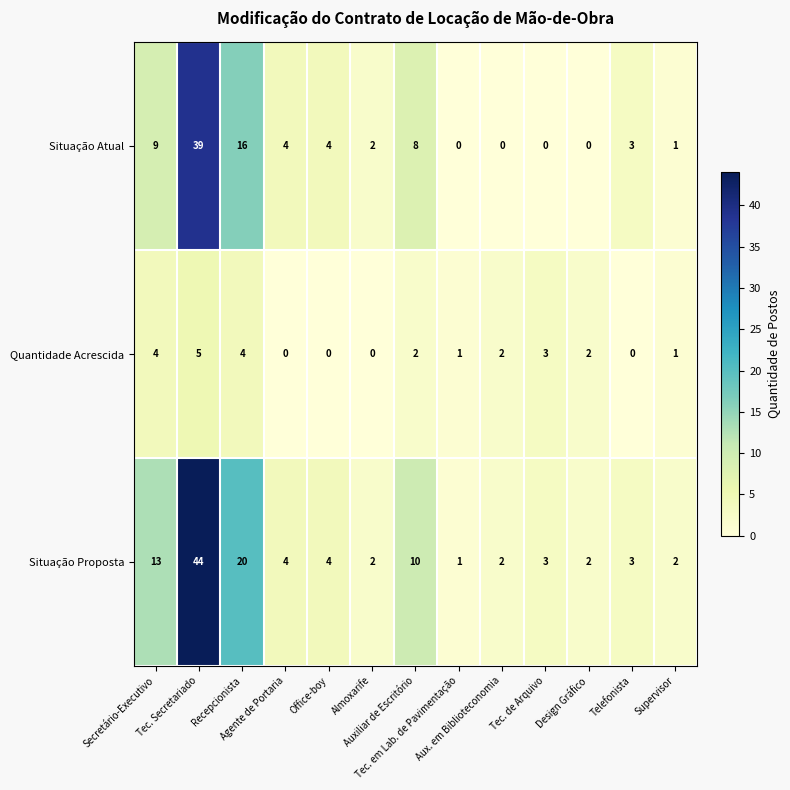

What is the sum of all Quantidade Acrescida values?

24